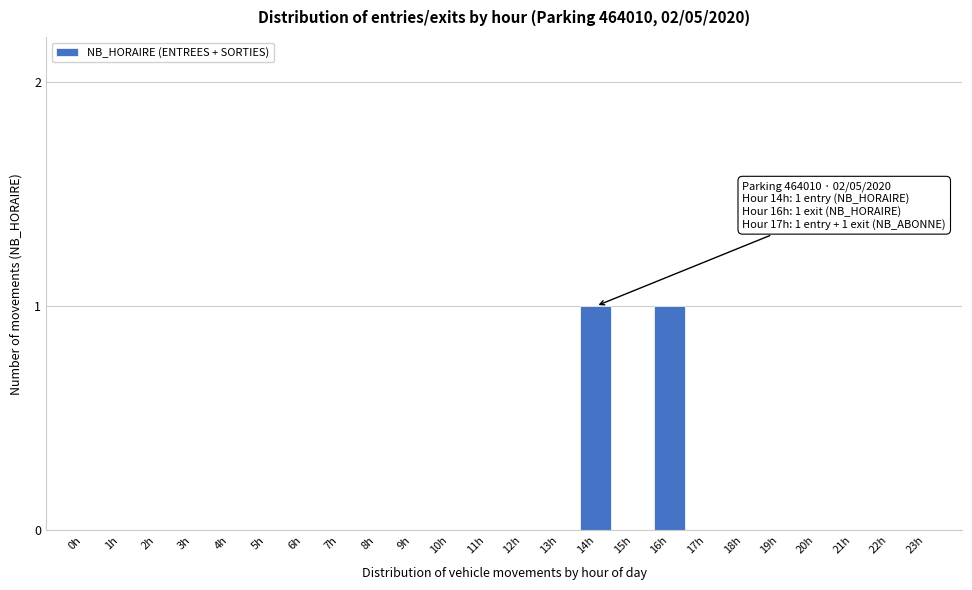

Reading left to right, extract all data points from this chart.

0h=0	1h=0	2h=0	3h=0	4h=0	5h=0	6h=0	7h=0	8h=0	9h=0	10h=0	11h=0	12h=0	13h=0	14h=1	15h=0	16h=1	17h=0	18h=0	19h=0	20h=0	21h=0	22h=0	23h=0